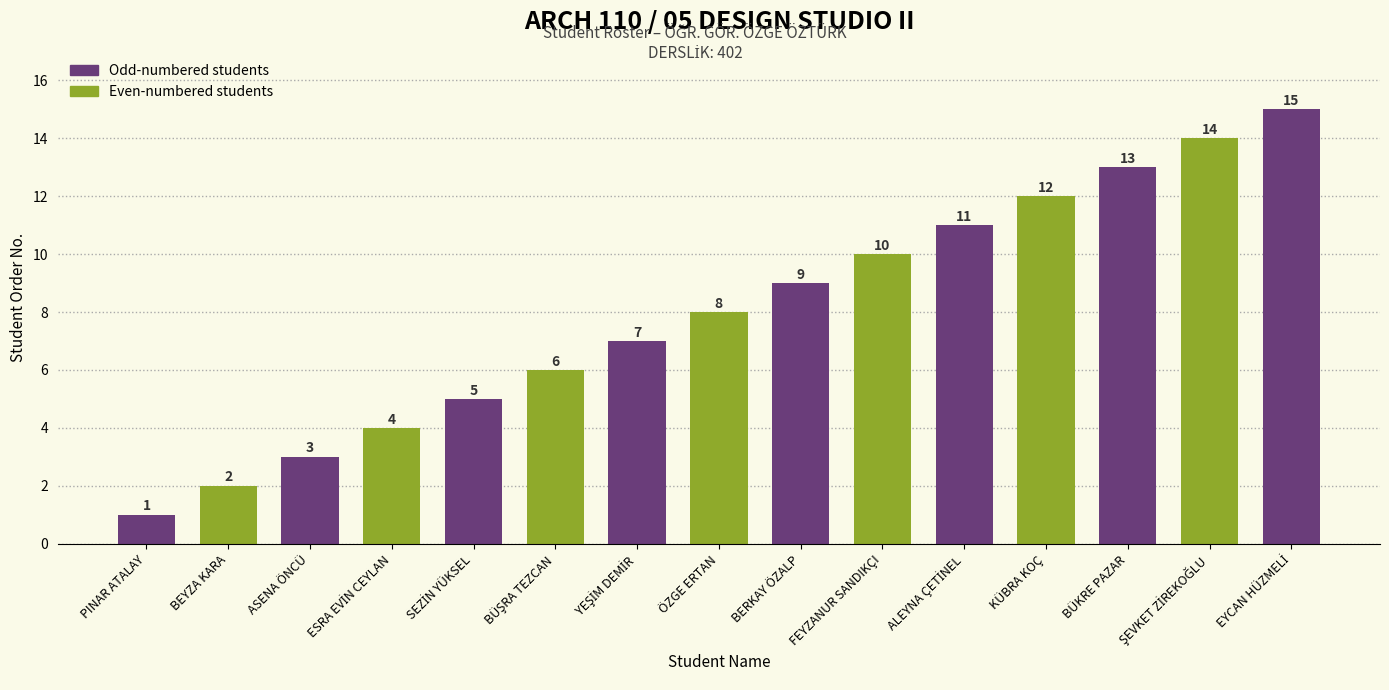

The value at BÜKRE PAZAR is 22. True or false?

False